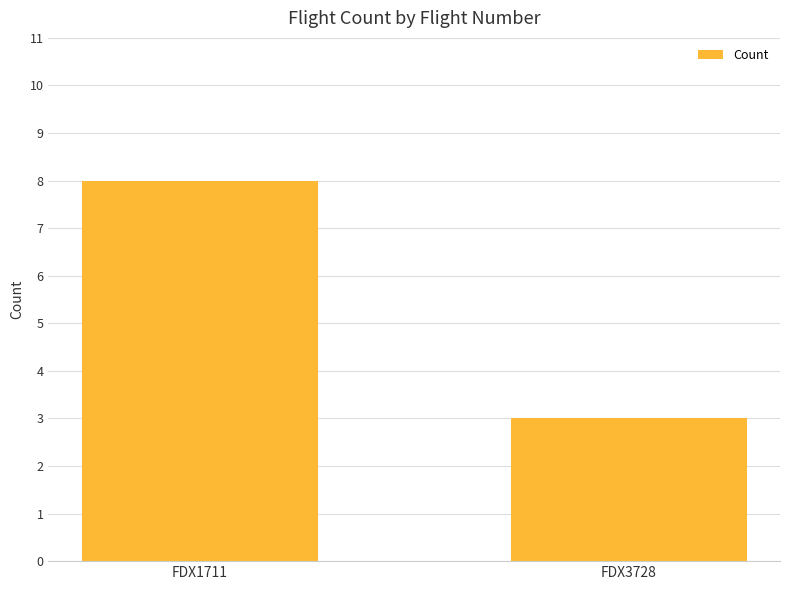

At which category does the chart reach its minimum across all series?

FDX3728